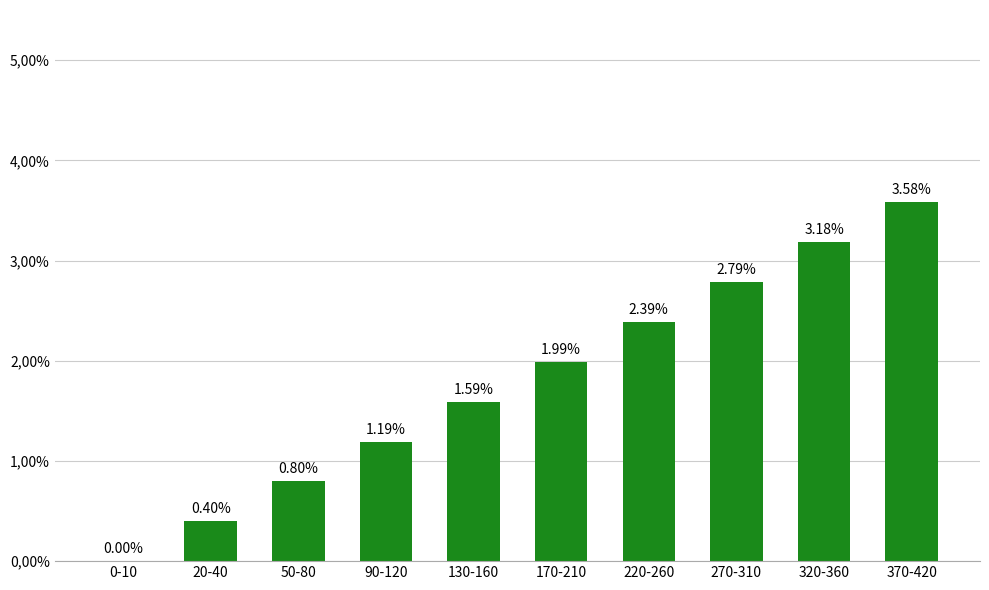

Which label corresponds to the largest value in the chart?

370-420